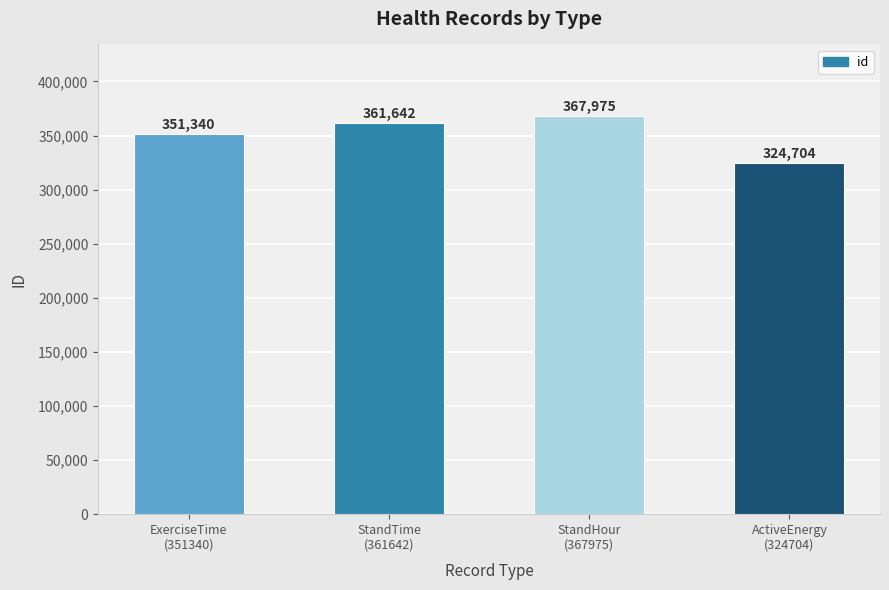

What is the label of the 3rd bar from the left?

StandHour
(367975)